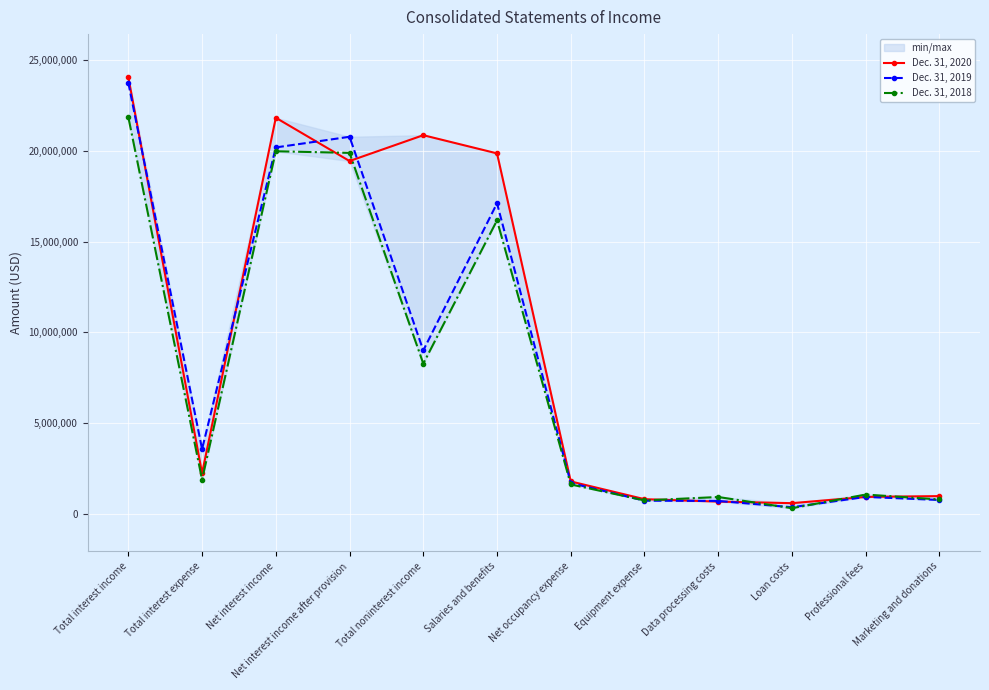

At which category is the sum across all series the highest?

Total interest income